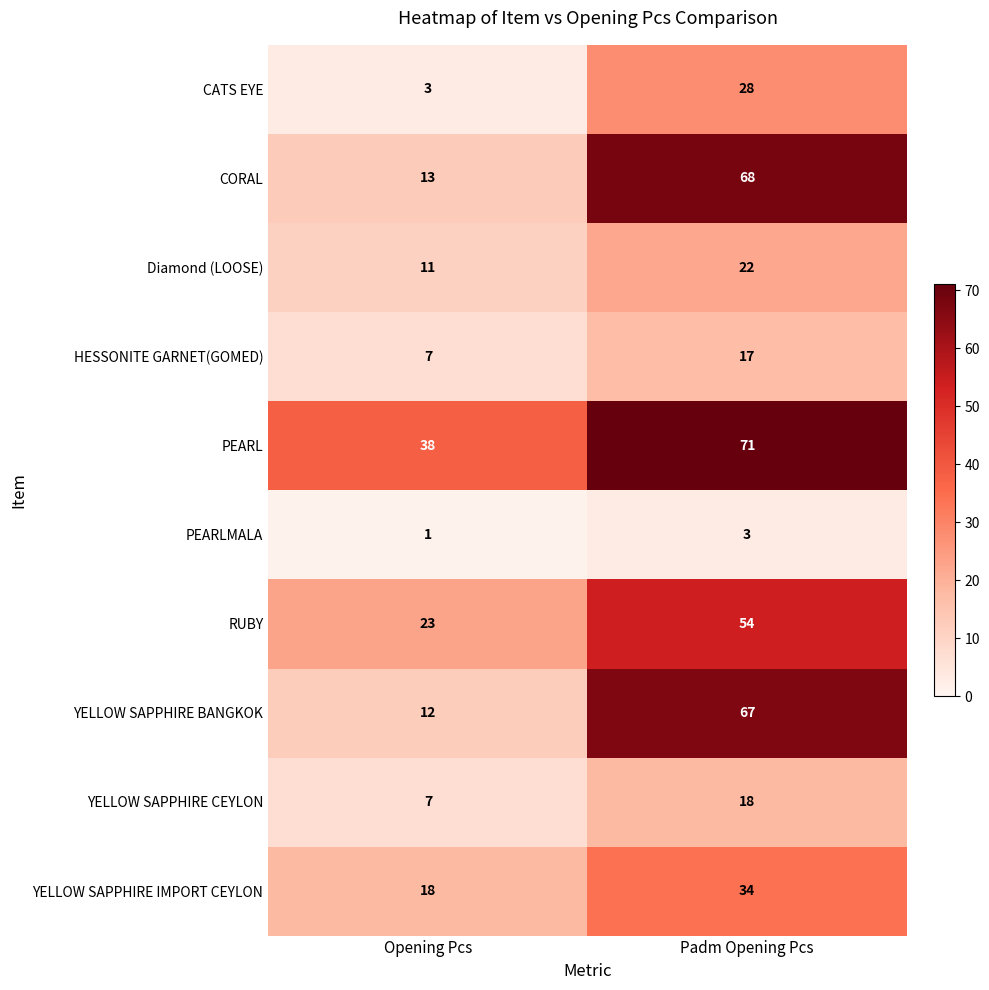

Reading left to right, what are all the values shown in this chart?

CATS EYE: 3	28
CORAL: 13	68
Diamond (LOOSE): 11	22
HESSONITE GARNET(GOMED): 7	17
PEARL: 38	71
PEARLMALA: 1	3
RUBY: 23	54
YELLOW SAPPHIRE BANGKOK: 12	67
YELLOW SAPPHIRE CEYLON: 7	18
YELLOW SAPPHIRE IMPORT CEYLON: 18	34